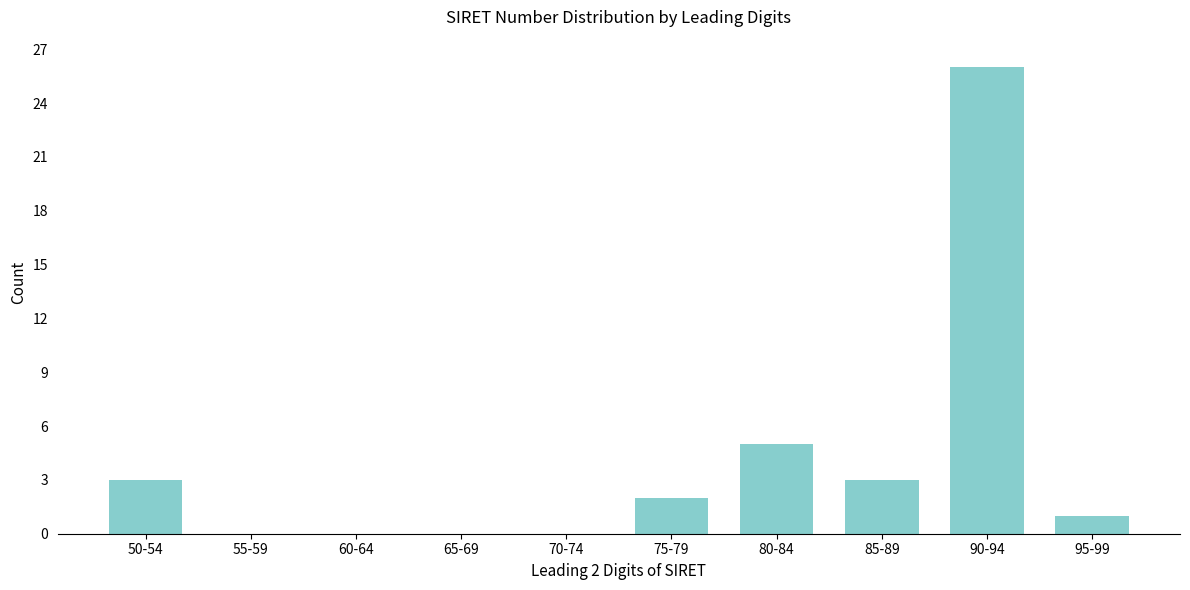

Reading left to right, what are all the values shown in this chart?

50-54=3	55-59=0	60-64=0	65-69=0	70-74=0	75-79=2	80-84=5	85-89=3	90-94=26	95-99=1